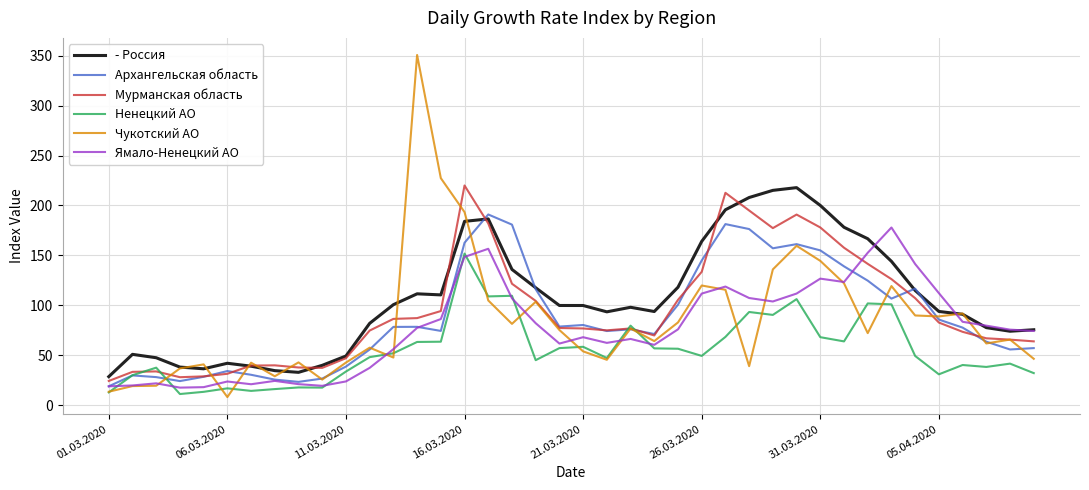

Which series has the widest spread of values?

Чукотский АО